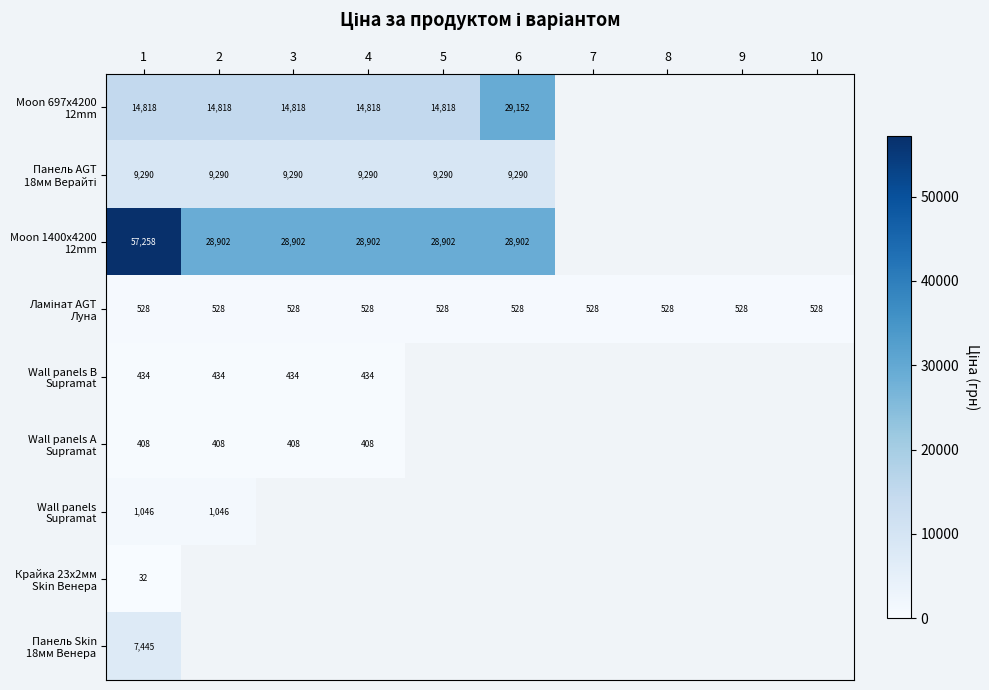

Which category has the highest value in the Moon 1400x4200 12mm series?

1